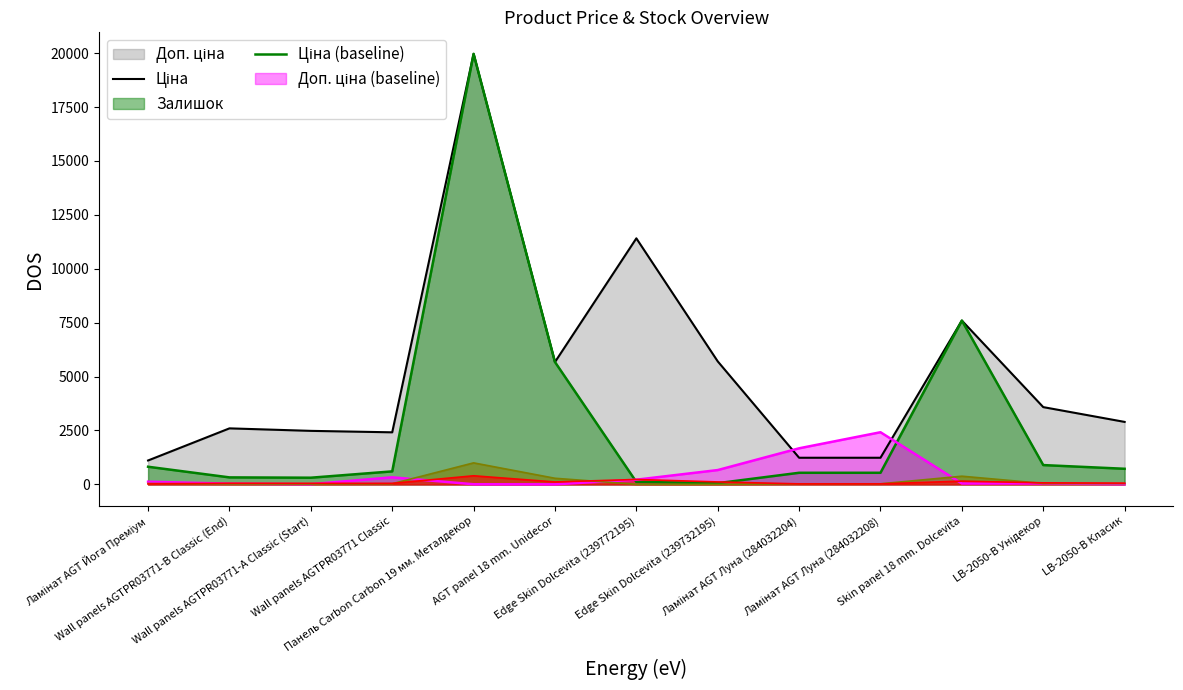

At which category does Ціна reach its first local peak?

Панель Carbon Carbon 19 мм. Металдекор